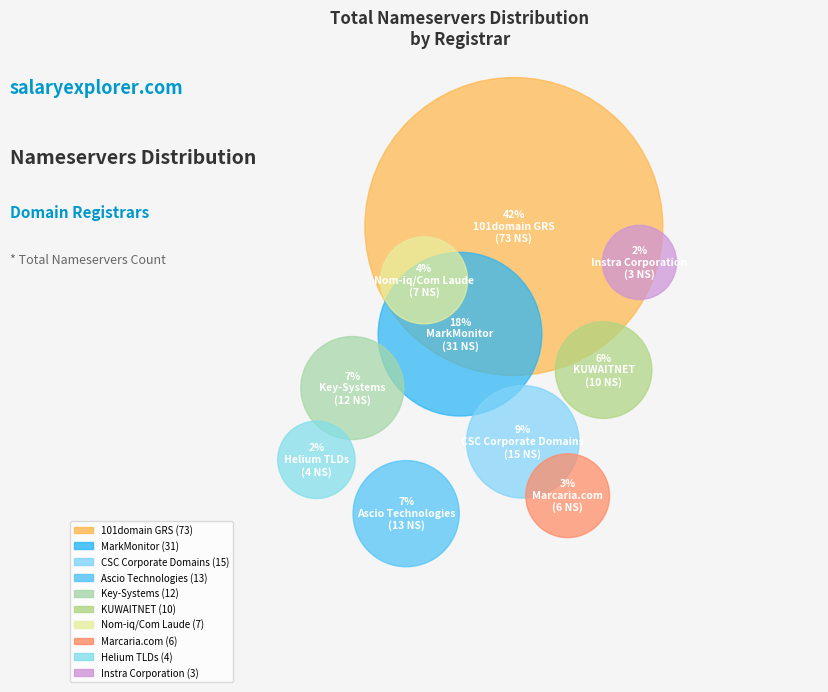

What percentage do 101domain GRS and Marcaria.com together represent?

45.4%